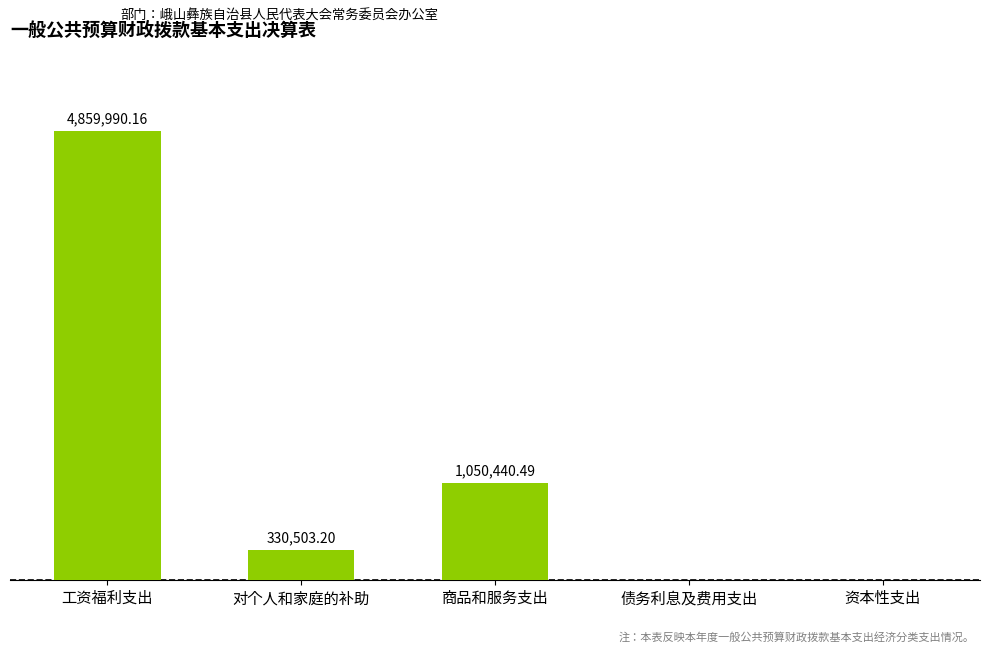

At which label does the data first exceed 330503?

工资福利支出